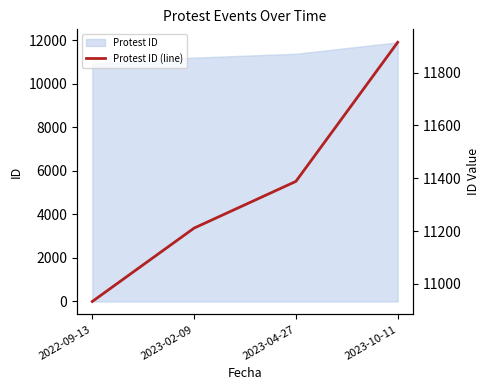

Reading left to right, what are all the values shown in this chart?

10933	11211	11388	11915